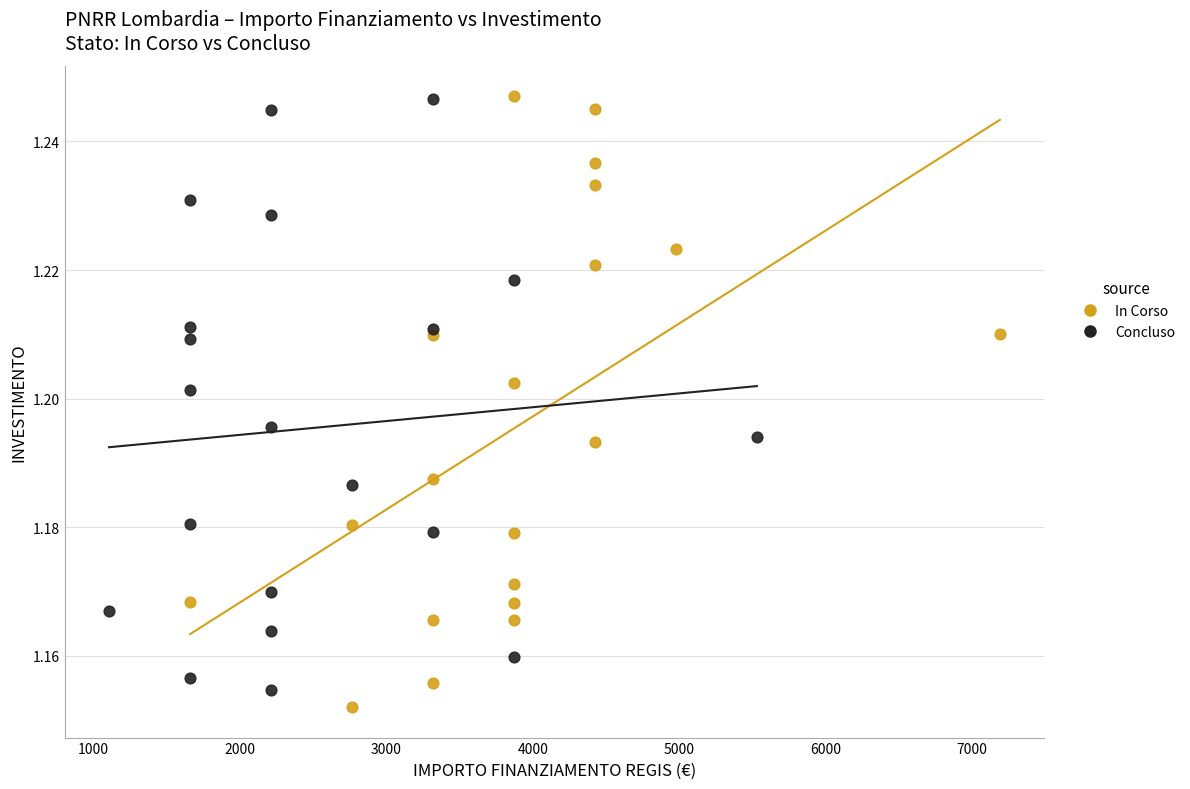

What are all the series names shown in the legend?

In Corso, Concluso